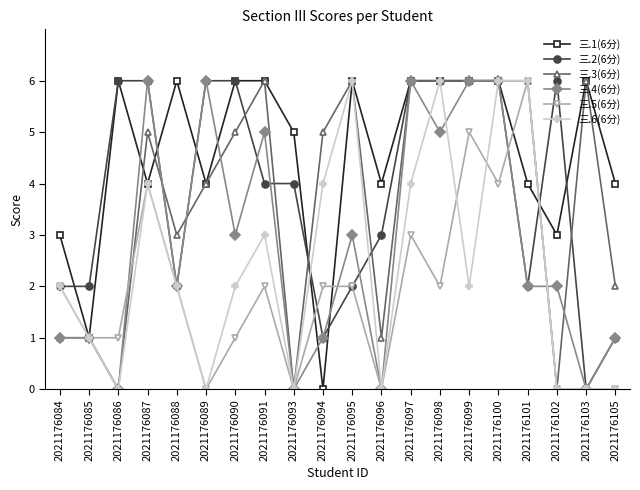

How many lines are shown in the chart?

6